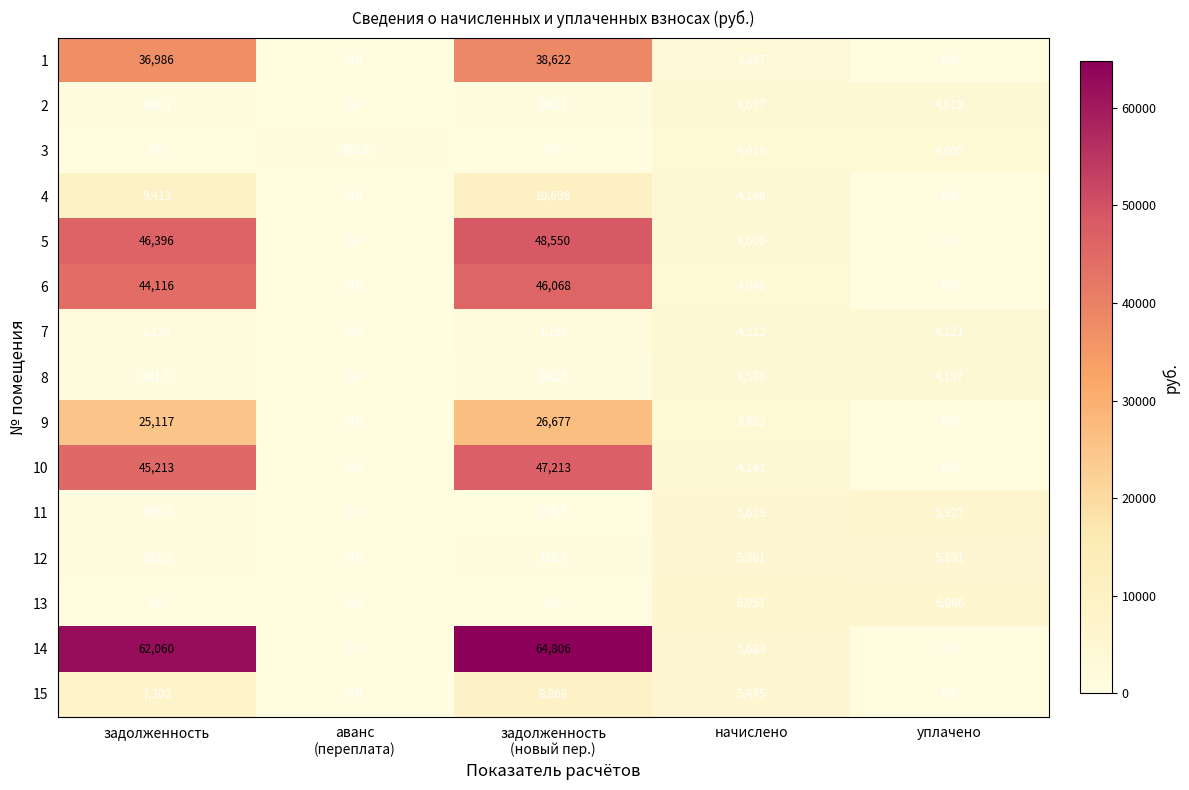

What is the maximum value shown in the chart?

64806.0